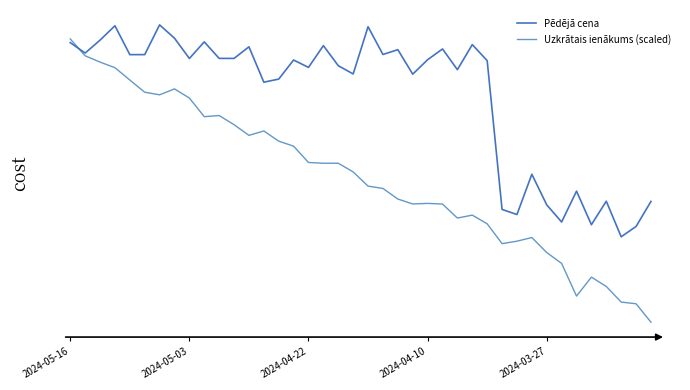

Which series has the largest range (max minus min)?

Uzkrātais ienākums (scaled)